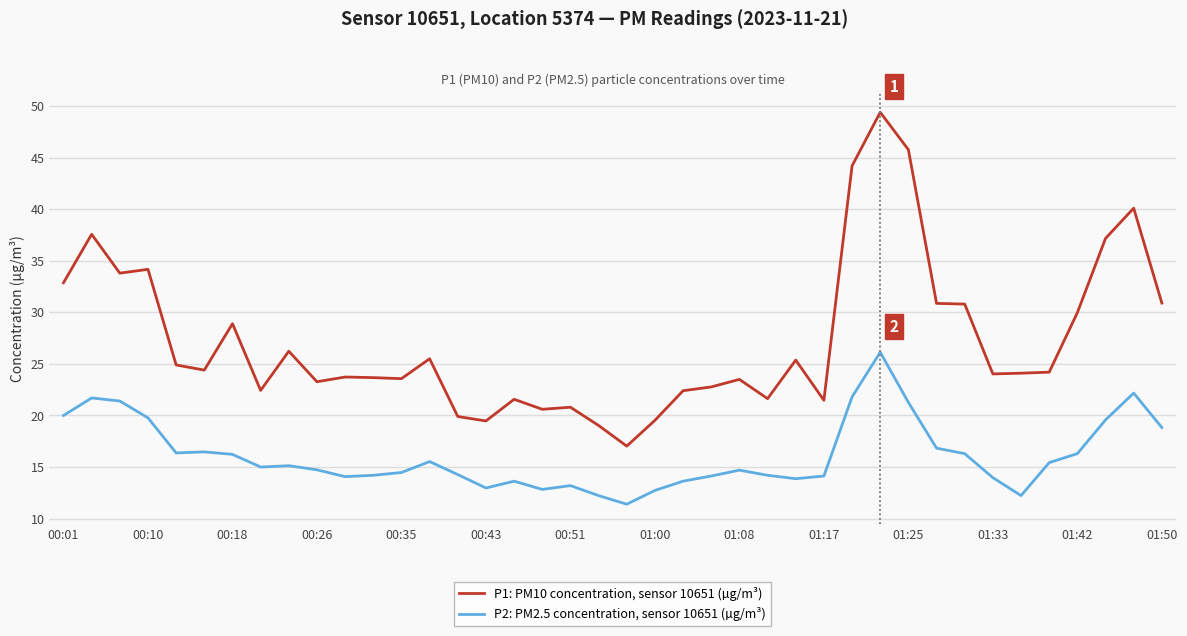

What is the difference between the maximum and minimum values in the P2: PM2.5 concentration, sensor 10651 (µg/m³) series?

14.7